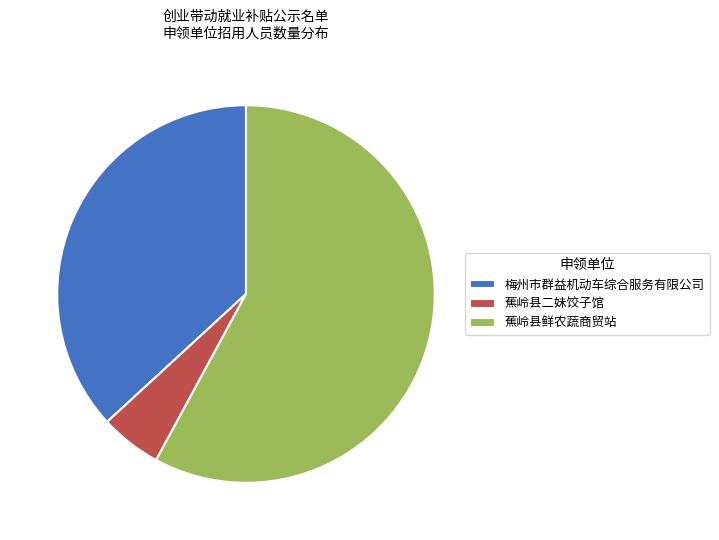

Which slice is the largest?

蕉岭县鲜农蔬商贸站